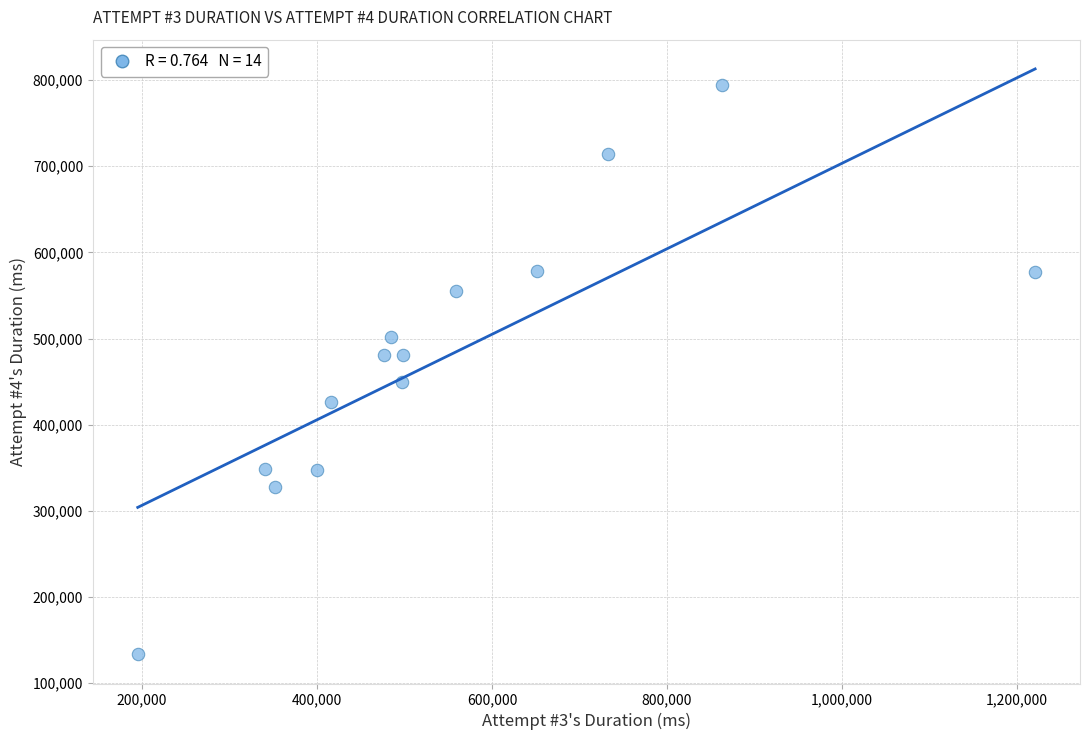

What is the range of X values (max minus min)?

1025450